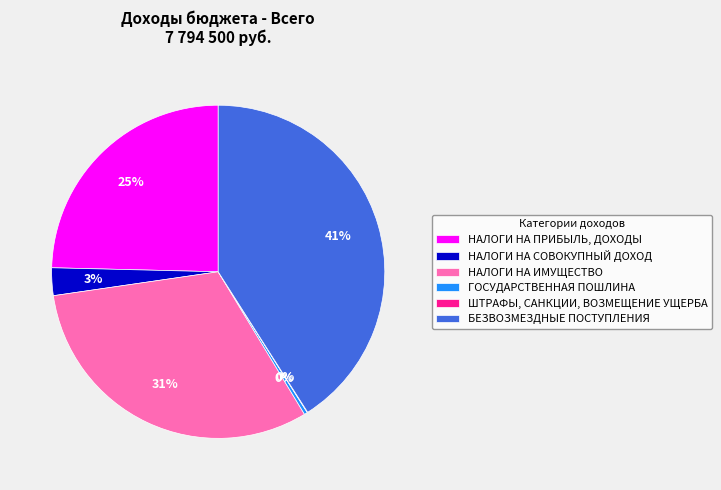

Combined, do НАЛОГИ НА СОВОКУПНЫЙ ДОХОД and НАЛОГИ НА ПРИБЫЛЬ, ДОХОДЫ account for over 50%?

No